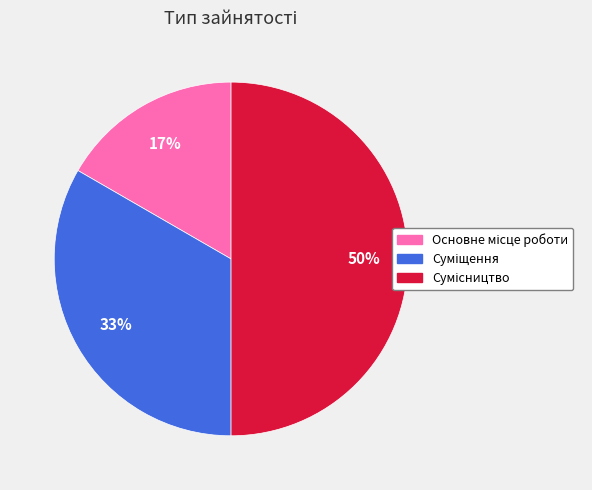

To the nearest percent, what is the average slice percentage?

33%